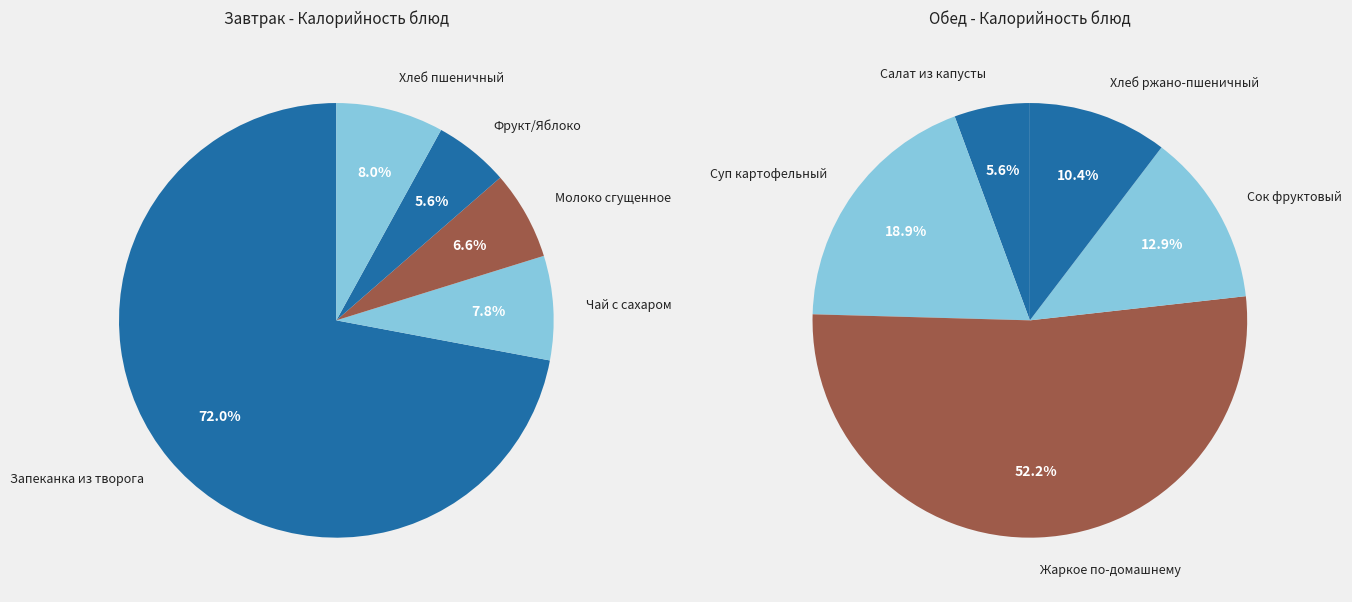

Rank the categories by value from lowest to highest.

Салат из капусты, Фрукт/Яблоко, Молоко сгущенное, Чай с сахаром, Хлеб пшеничный, Хлеб ржано-пшеничный, Сок фруктовый, Суп картофельный, Жаркое по-домашнему, Запеканка из творога